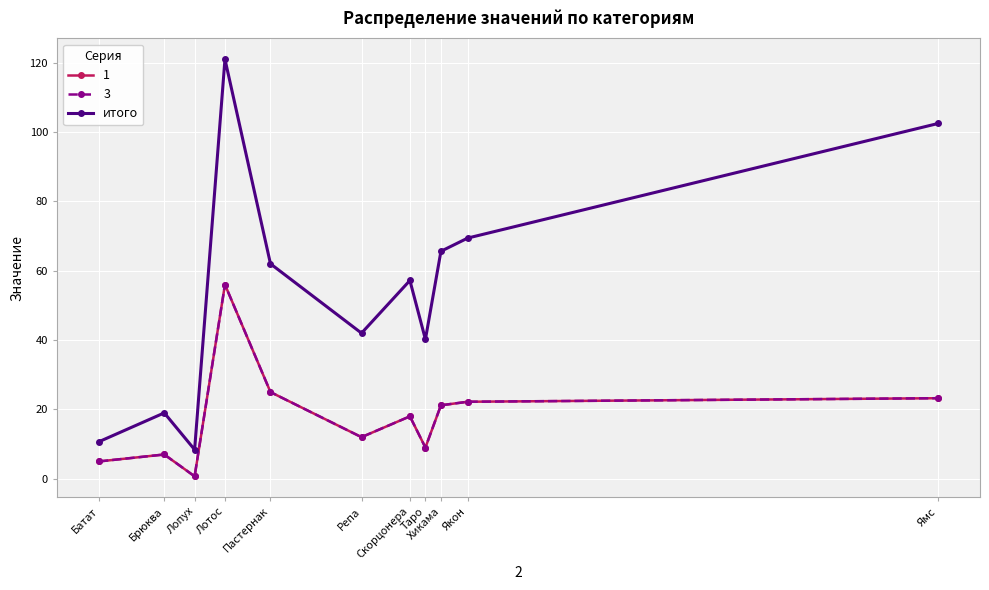

Which label corresponds to the largest value in the chart?

Лотос